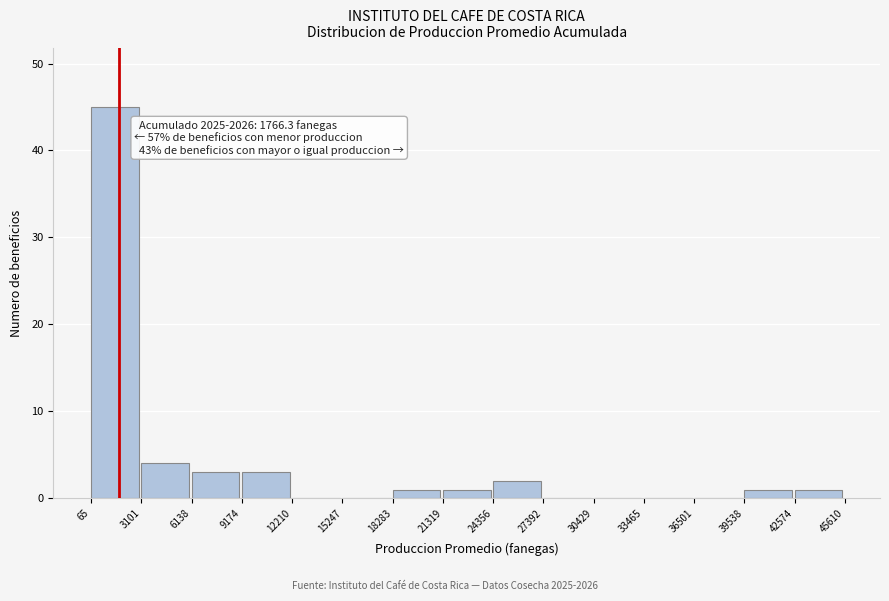

Which range on the x-axis has the tallest bar?

65 to 3101